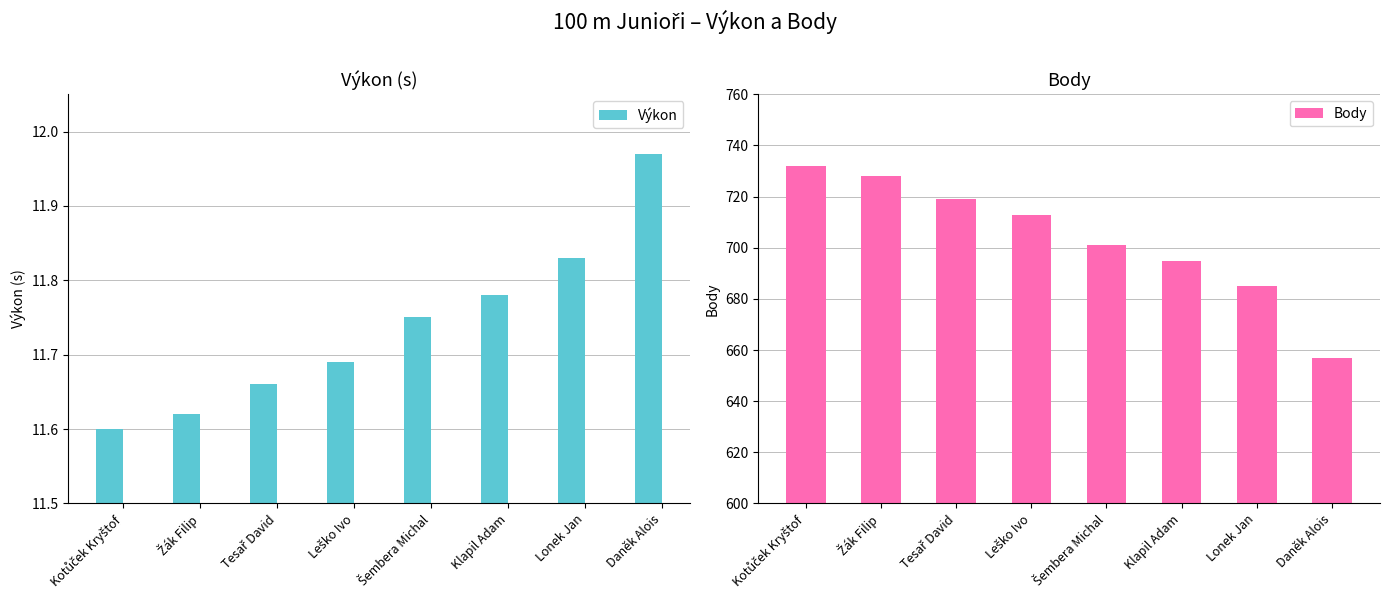

The value of Výkon at Lonek Jan is 11.8. True or false?

True